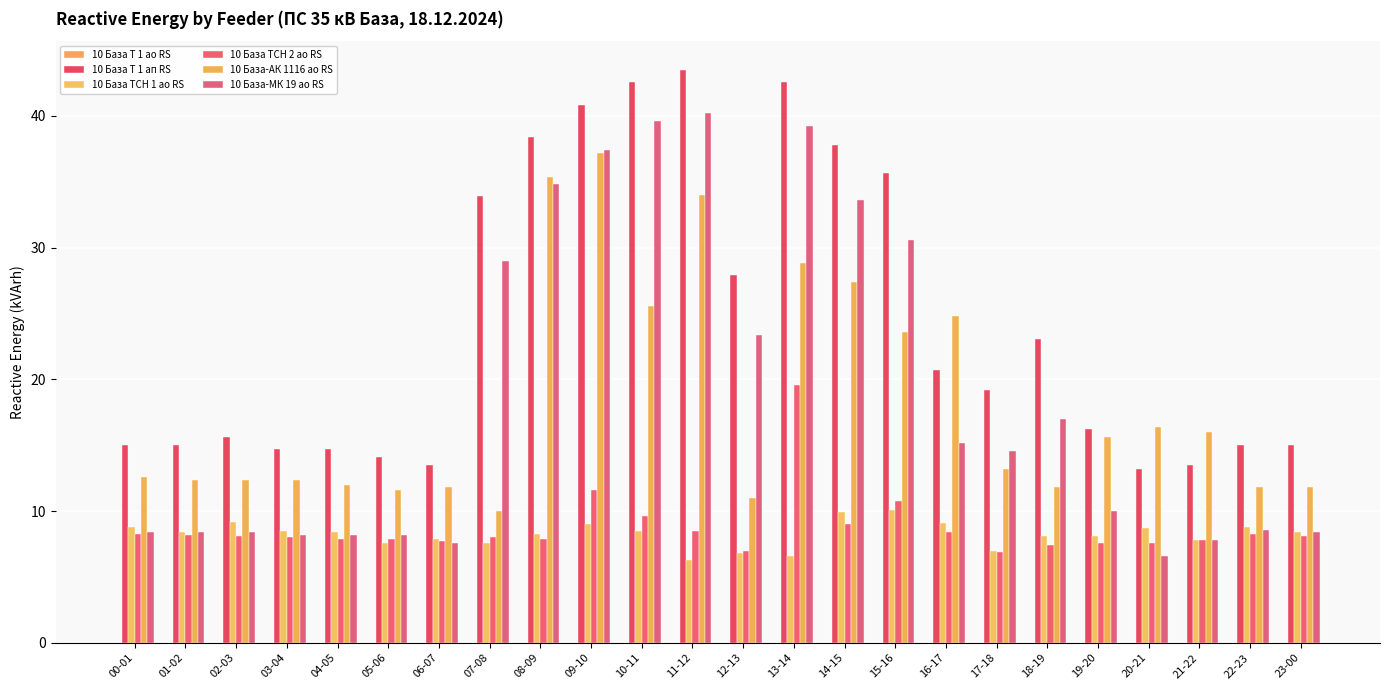

True or false: 10 База ТСН 1 ао RS has a value of 4.5 at 01-02.

False